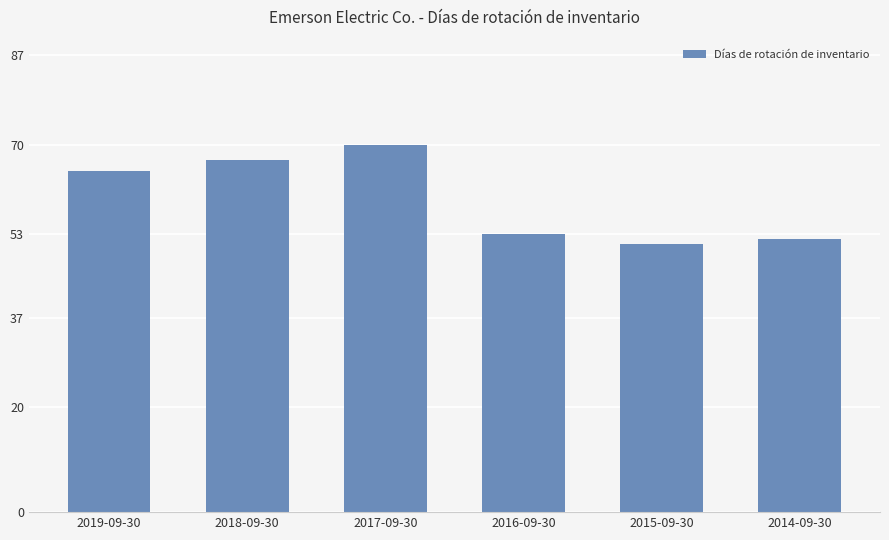

Reading left to right, transcribe all the data shown in this chart.

2019-09-30=65	2018-09-30=67	2017-09-30=70	2016-09-30=53	2015-09-30=51	2014-09-30=52